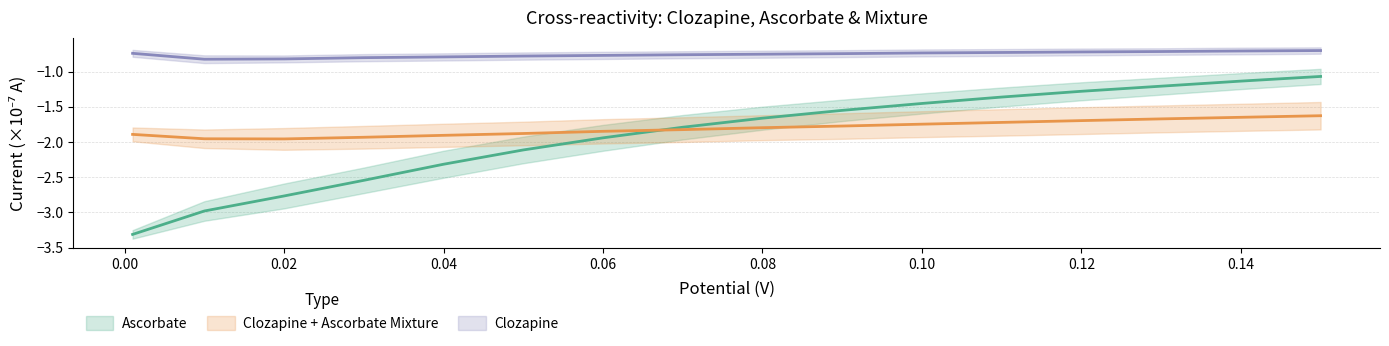

Is the value of Clozapine+Ascorbate R1 at 0.15 greater than the value of Clozapine R1 at 0.11?

No